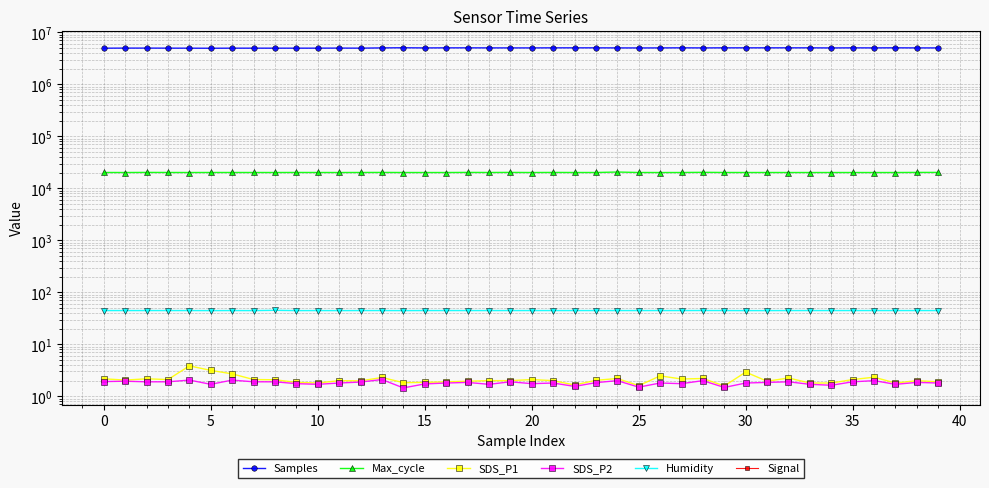

Which series has the largest range (max minus min)?

Samples